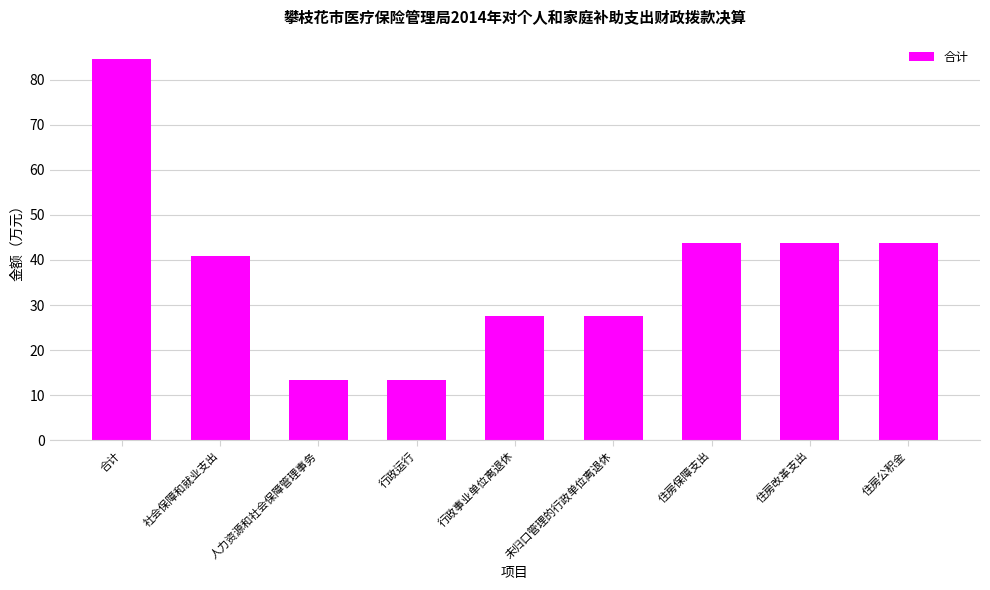

Reading left to right, extract all data points from this chart.

84.7	40.9	13.3	13.3	27.6	27.6	43.8	43.8	43.8